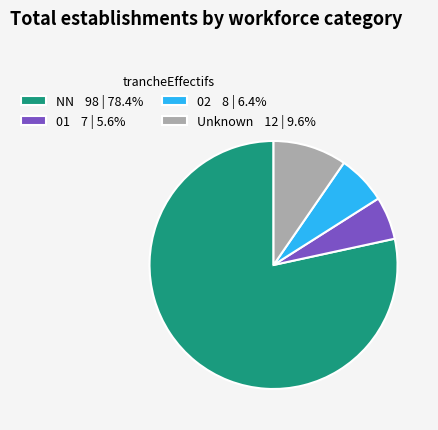

Count the number of slices in the pie.

4